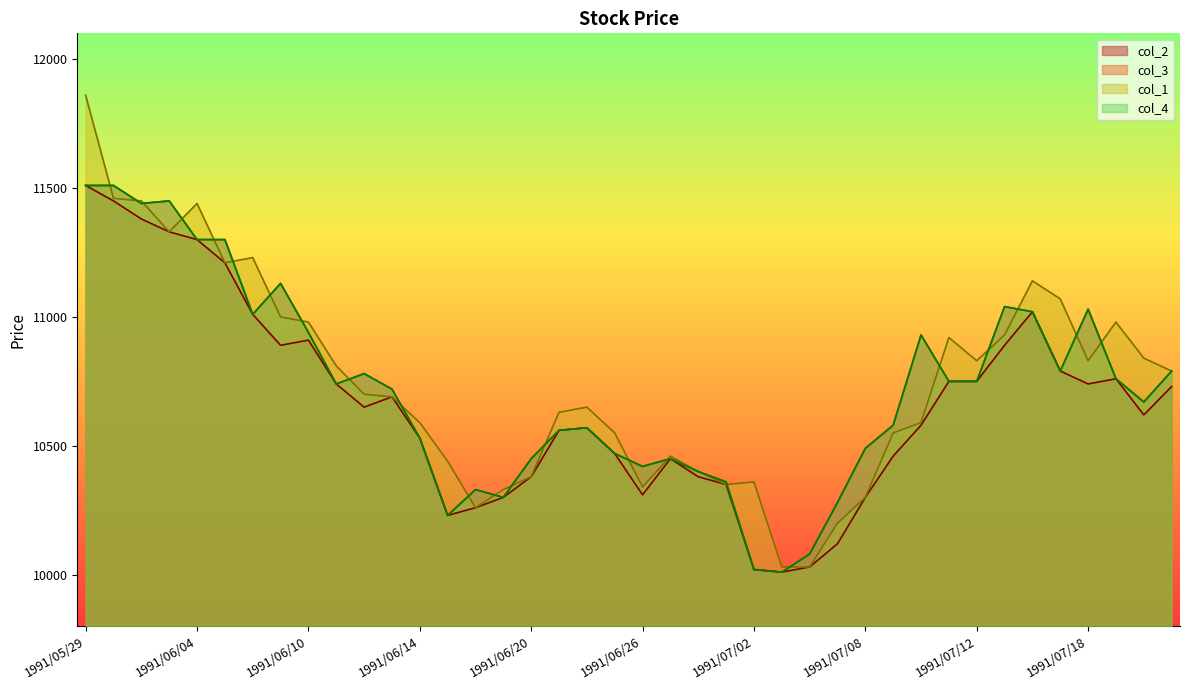

Does the chart display data point markers on the line(s)?

No